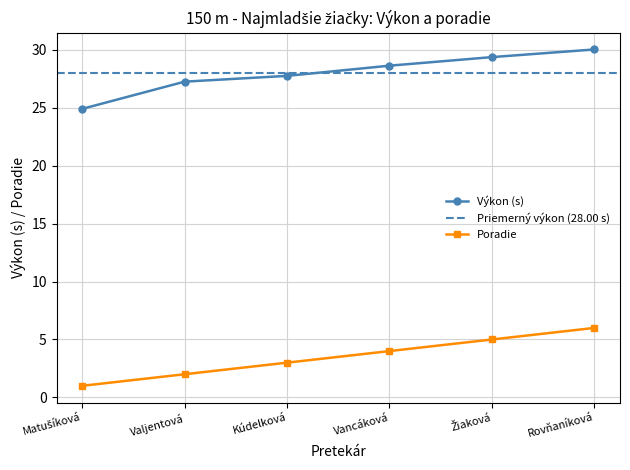

Reading left to right, transcribe all the data shown in this chart.

Poradie: Matušíková=1.0	Valjentová=2.0	Kúdelková=3.0	Vancáková=4.0	Žiaková=5.0	Rovňaníková=6.0
Výkon: Matušíková=24.9	Valjentová=27.3	Kúdelková=27.8	Vancáková=28.6	Žiaková=29.4	Rovňaníková=30.0